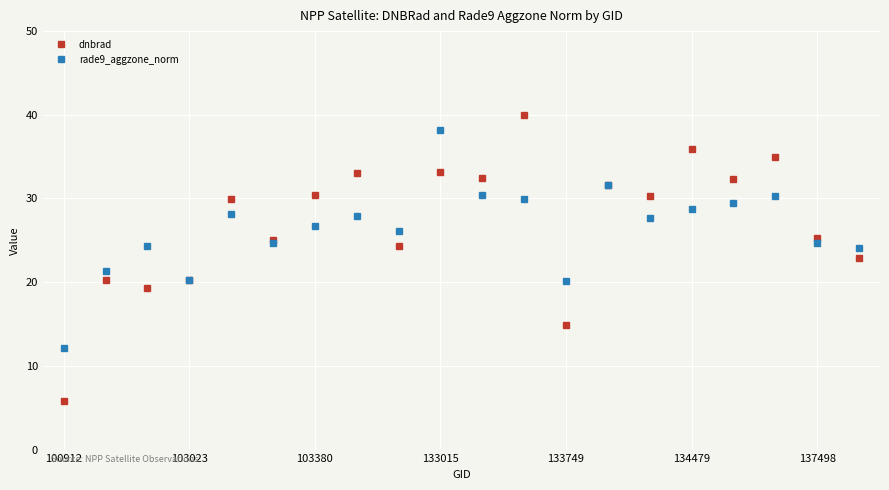

At how many categories does at least one series exceed 34?

4